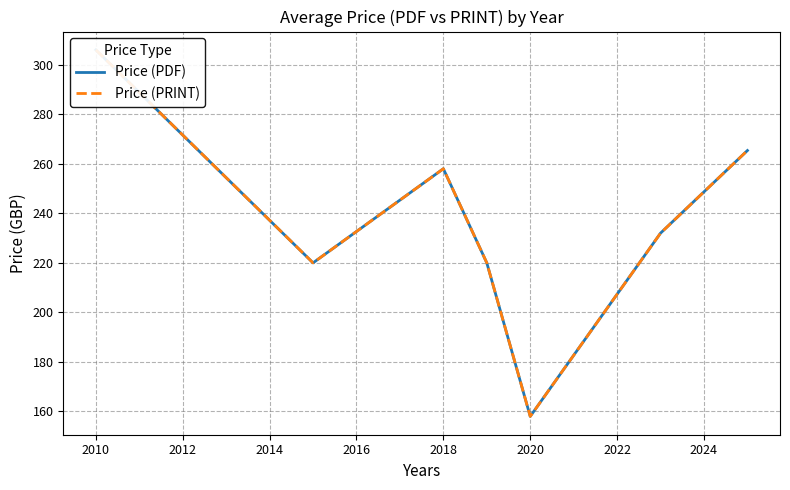

Rank the series at 2014 from lowest to highest value.

Price (PDF), Price (PRINT)